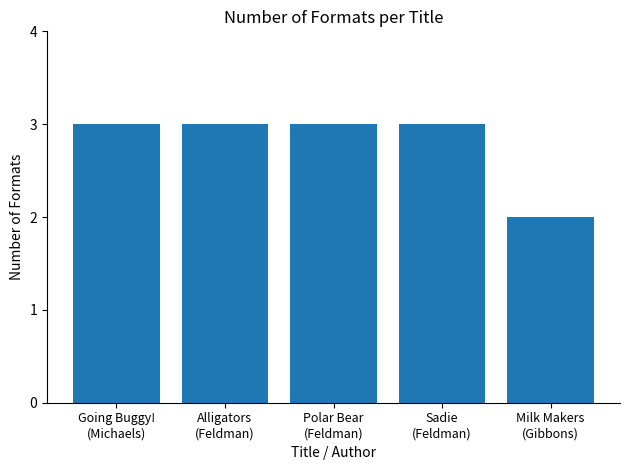

Reading left to right, list all the values displayed in this chart.

3	3	3	3	2